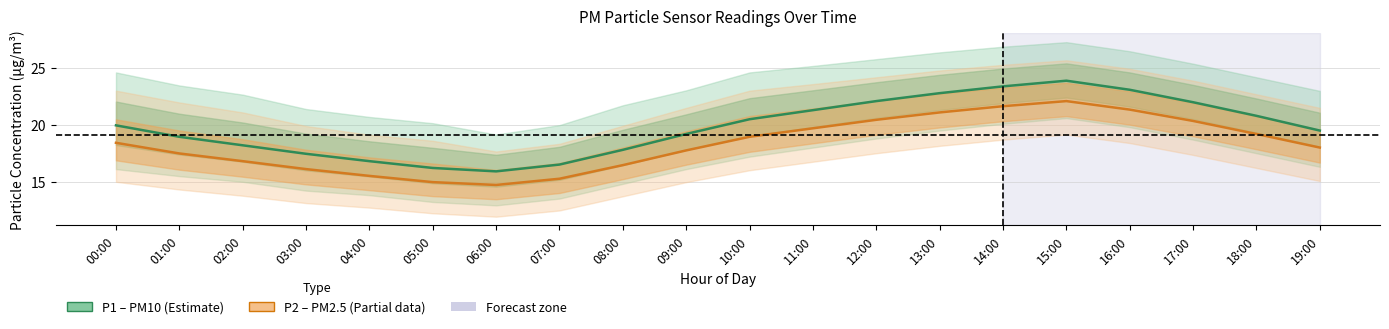

Which series has the widest spread of values?

P1 mean